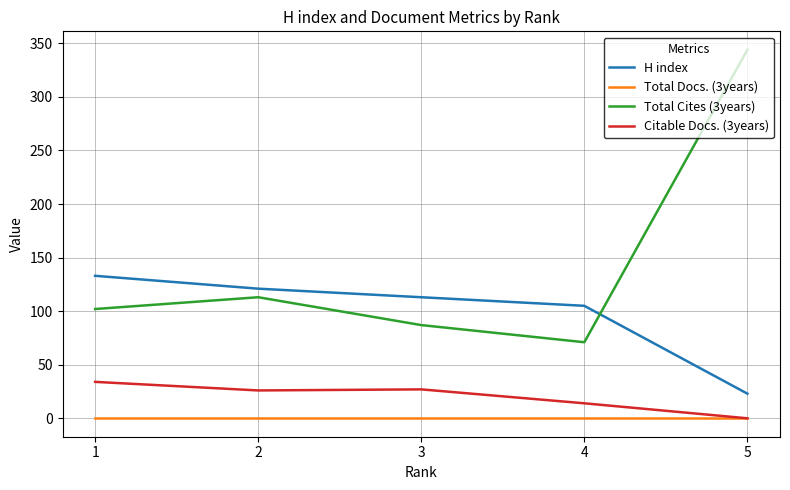

At which category is the sum across all series the highest?

5